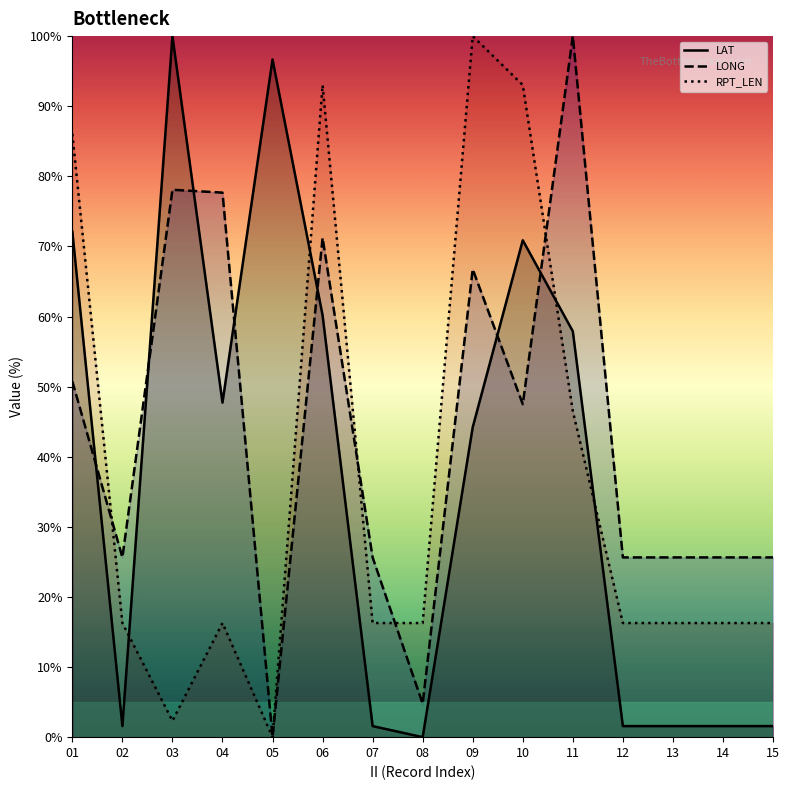

True or false: LONG and LAT intersect in this chart.

True